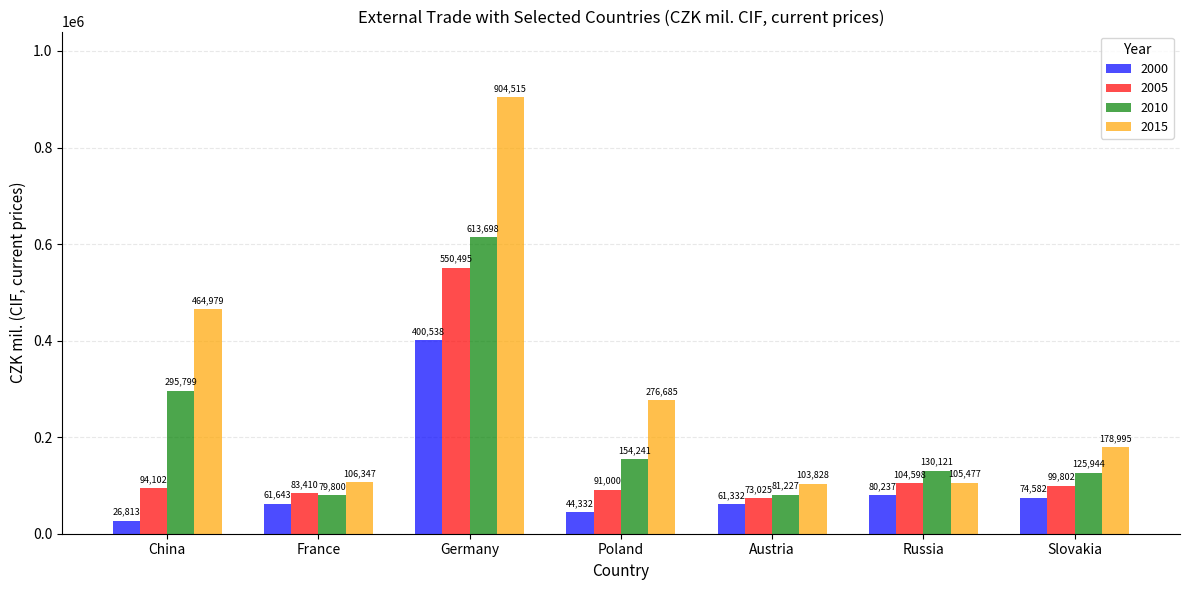

Reading right to left, extract all data points from this chart.

2000: 74582	80237	61332	44332	400538	61643	26813
2005: 99802	104598	73025	91000	550495	83410	94102
2010: 125944	130121	81227	154241	613698	79800	295799
2015: 178995	105477	103828	276685	904515	106347	464979